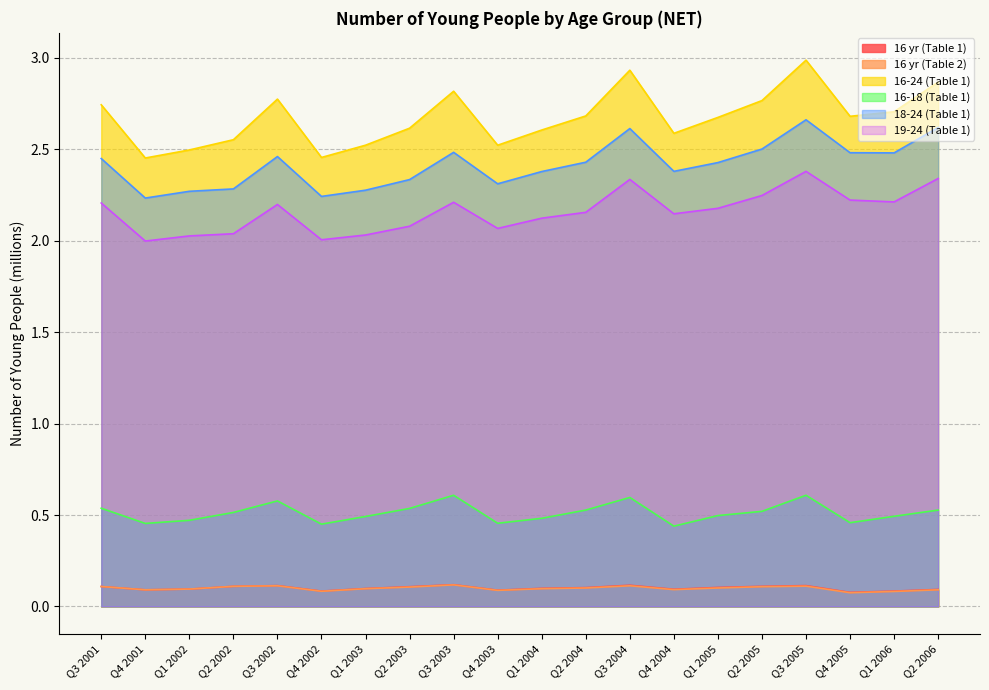

Rank the series at Q3 2002 from lowest to highest value.

16 yr (Table 2), 16 yr (Table 1), 16-18 (Table 1), 19-24 (Table 1), 18-24 (Table 1), 16-24 (Table 1)